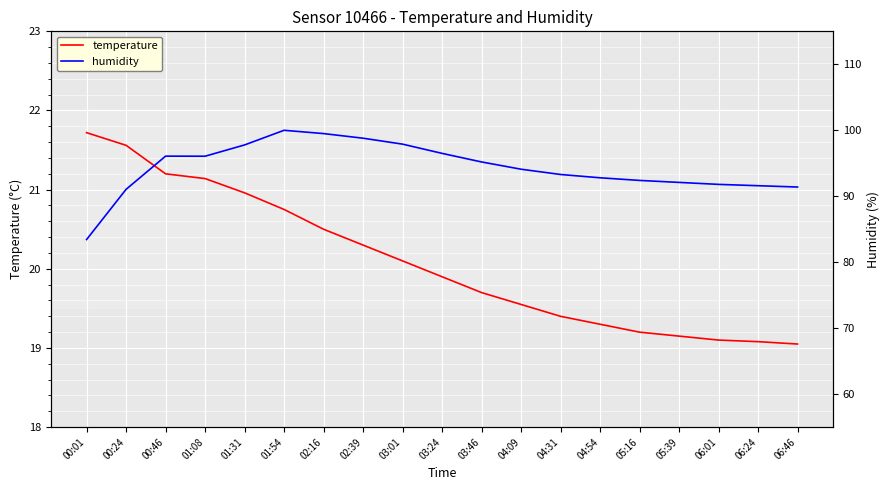

How many lines are shown in the chart?

2